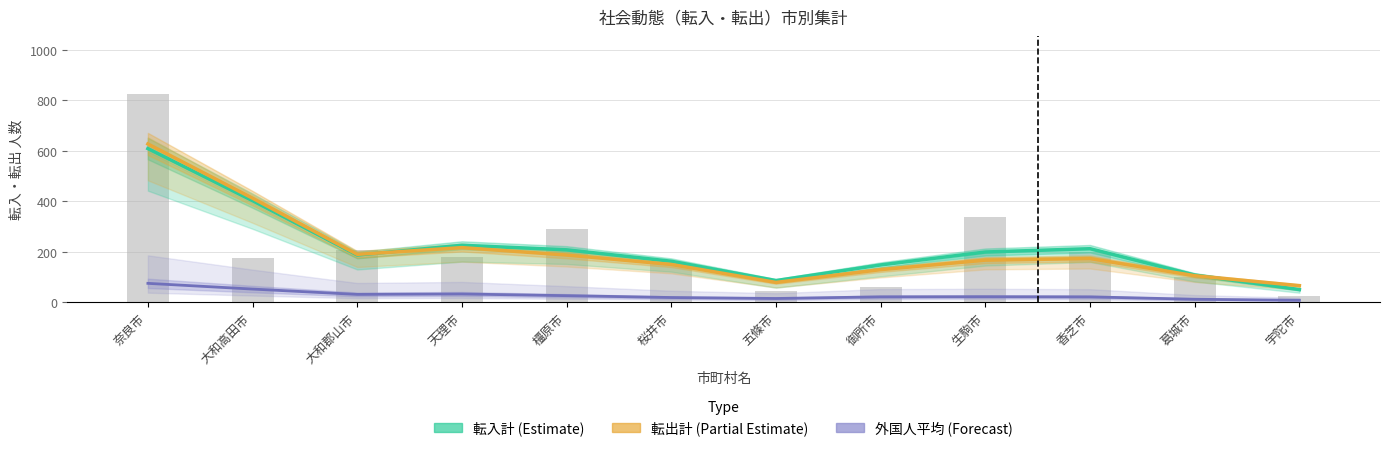

What are all the series names shown in the legend?

転入計 (Estimate), 転出計 (Partial Estimate), 外国人平均 (Forecast)